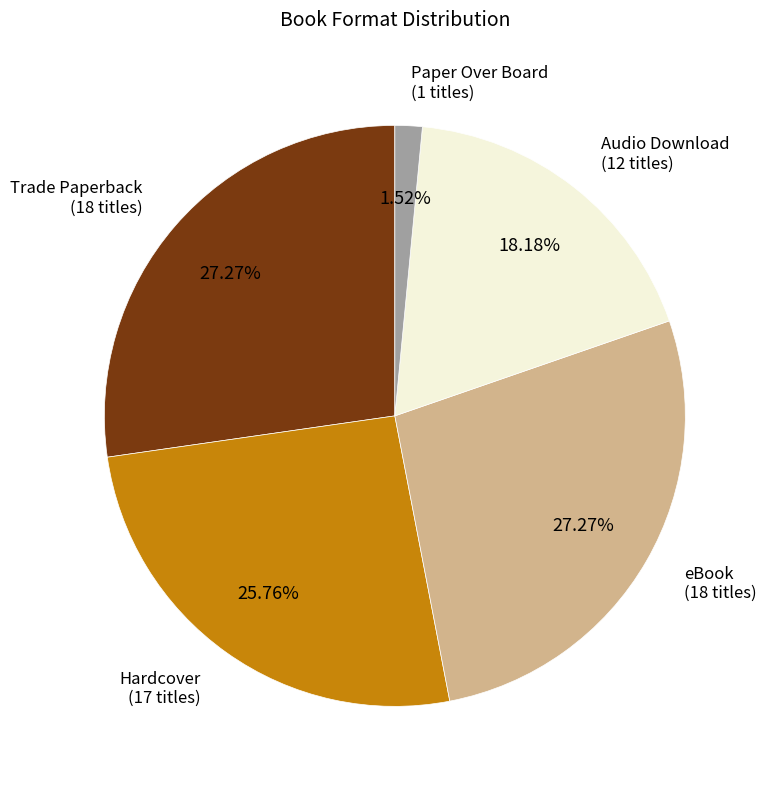

Is there any slice that represents more than half of the pie?

No